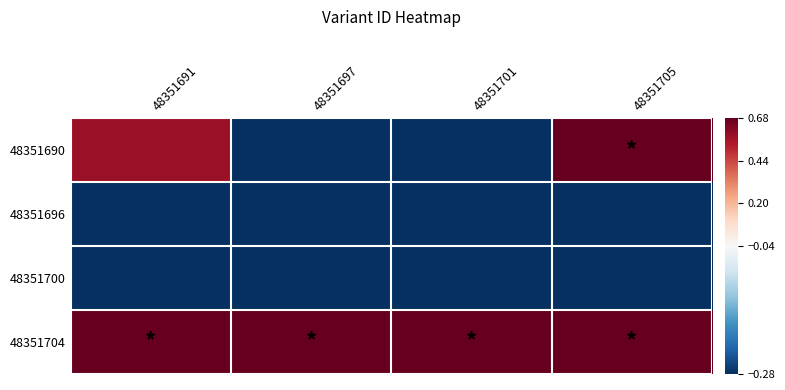

Reading left to right, list all the values displayed in this chart.

48351690: 48351691=0.6	48351697=-0.3	48351701=-0.3	48351705=0.7
48351696: 48351691=-0.3	48351697=-0.3	48351701=-0.3	48351705=-0.3
48351700: 48351691=-0.3	48351697=-0.3	48351701=-0.3	48351705=-0.3
48351704: 48351691=0.7	48351697=0.7	48351701=0.7	48351705=0.7